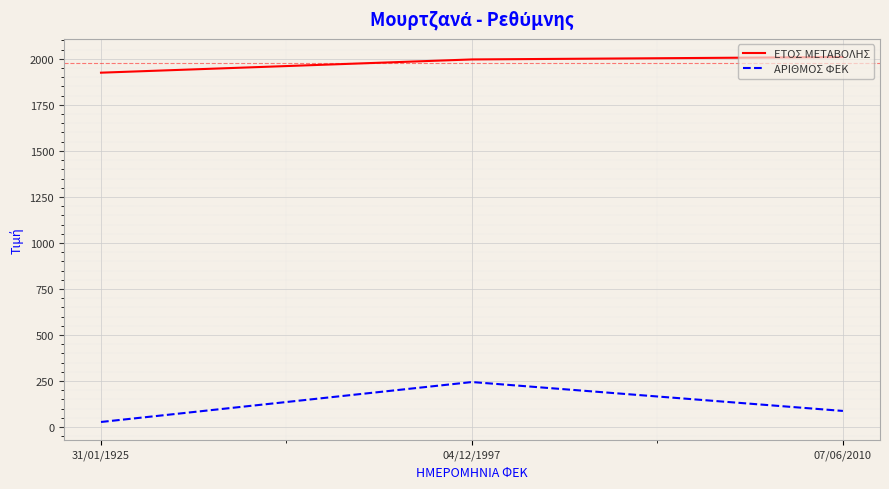

What value does the ΑΡΙΘΜΟΣ ΦΕΚ series have at 04/12/1997, to the nearest 50?

250